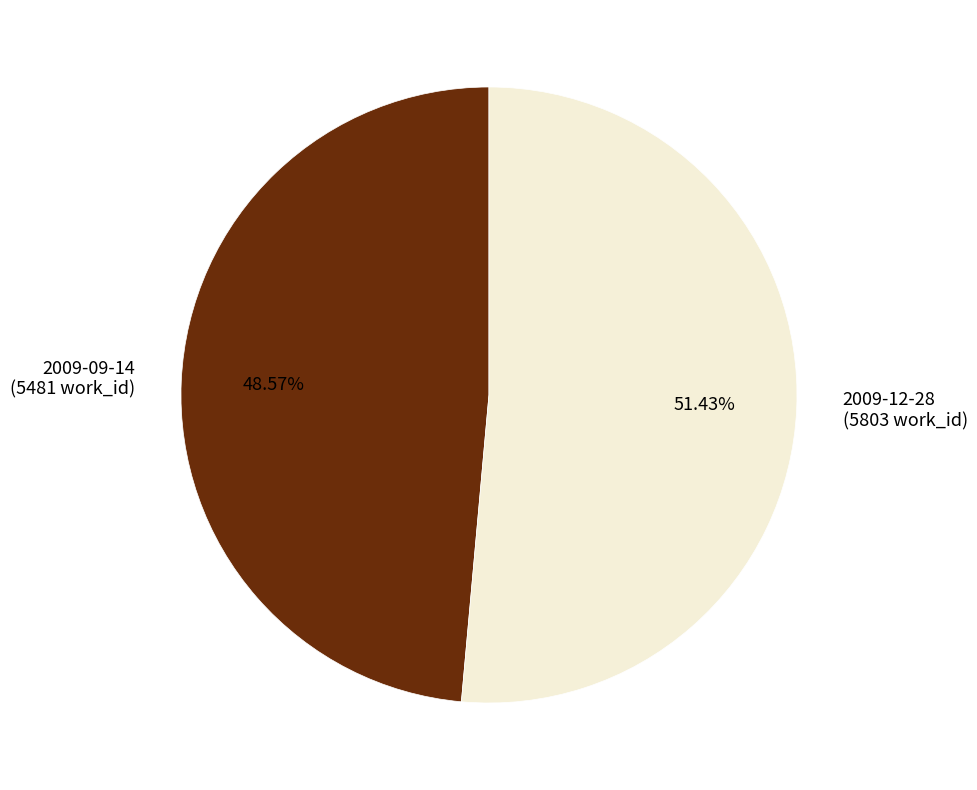

Approximately how many times larger is the value at 2009-12-28 compared to 2009-09-14?

1.1